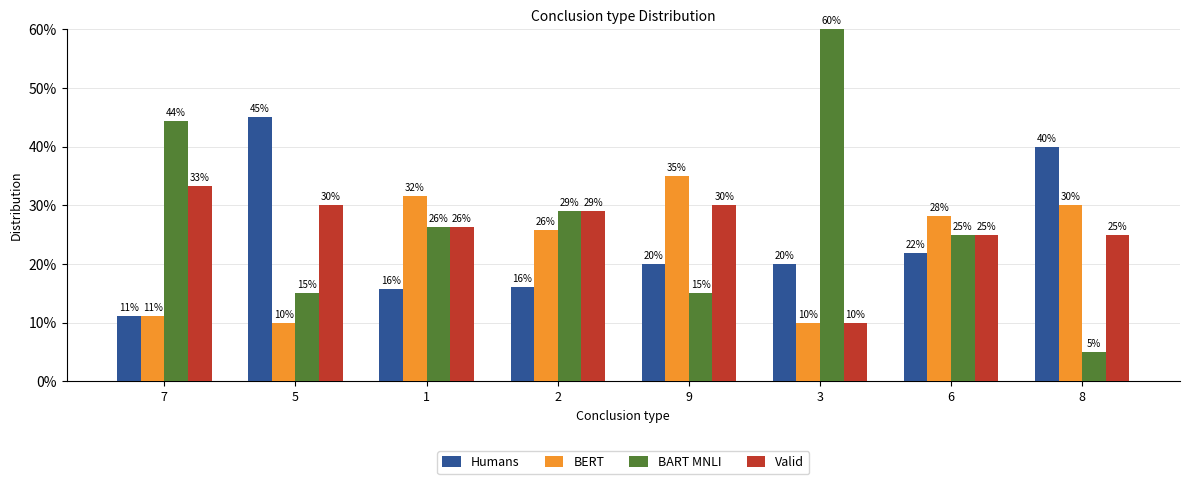

What is the lowest value of the Humans series?

11.1